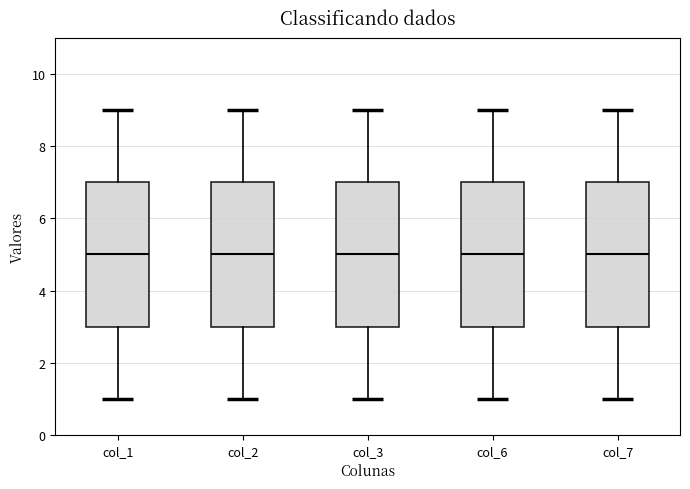

Reading left to right, transcribe this box plot: for each box, give where its median line is, the range the box spans, and where its two whiskers end, as read against the y-axis. The values are not printed on the chart, so give them approximately, as read against the axis.

col_1: median 5, box 3 to 7, whiskers 1 to 9
col_2: median 5, box 3 to 7, whiskers 1 to 9
col_3: median 5, box 3 to 7, whiskers 1 to 9
col_6: median 5, box 3 to 7, whiskers 1 to 9
col_7: median 5, box 3 to 7, whiskers 1 to 9